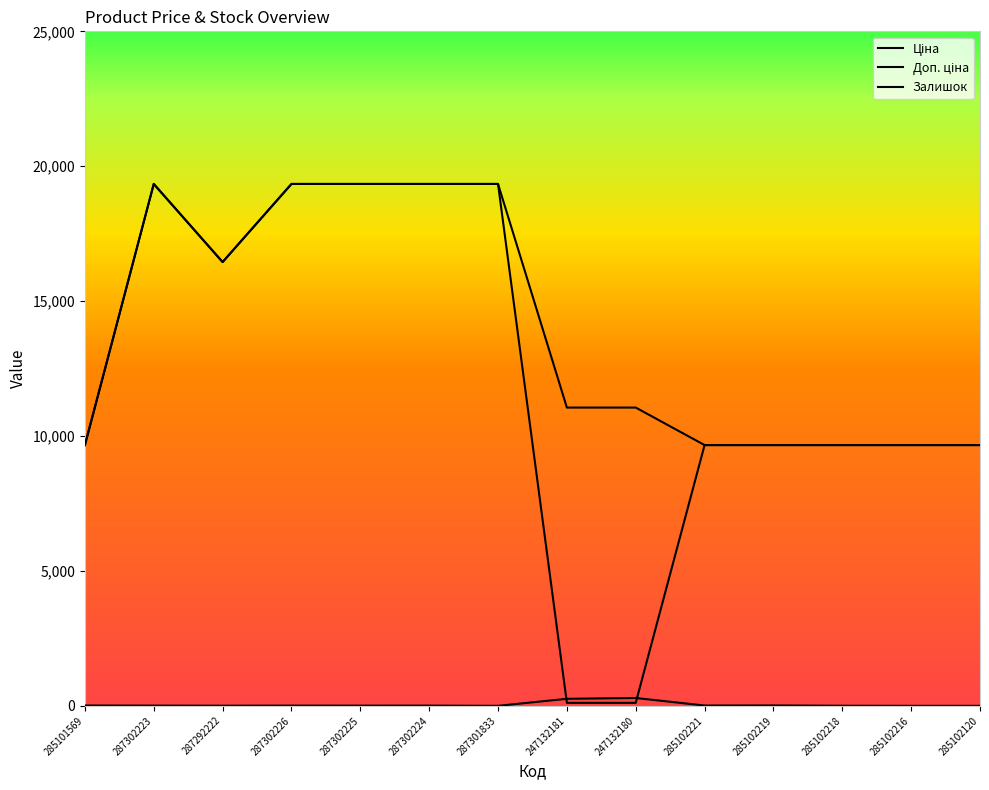

Is this an area chart (filled region under the line)?

No